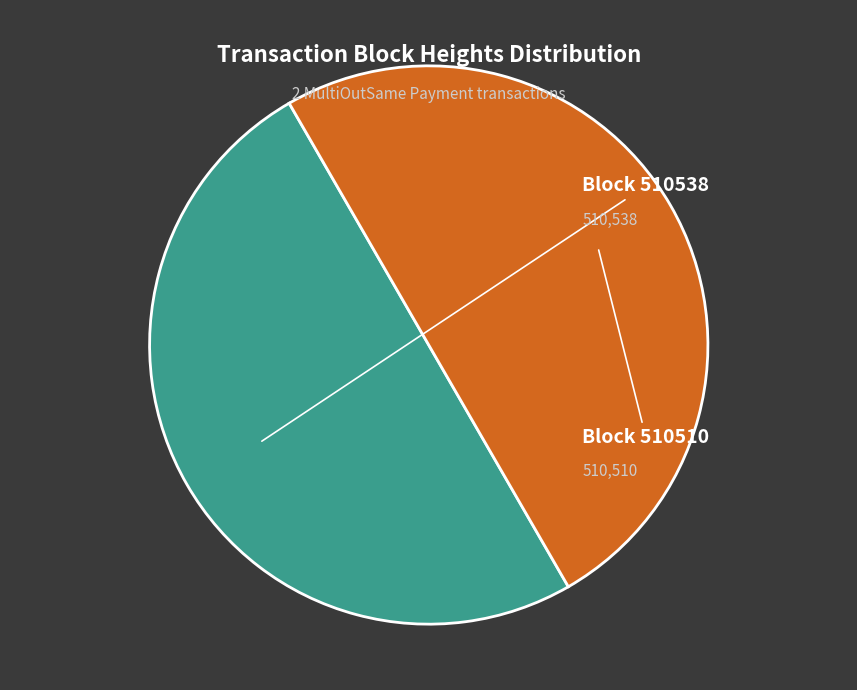

Is there any slice that represents more than half of the pie?

Yes